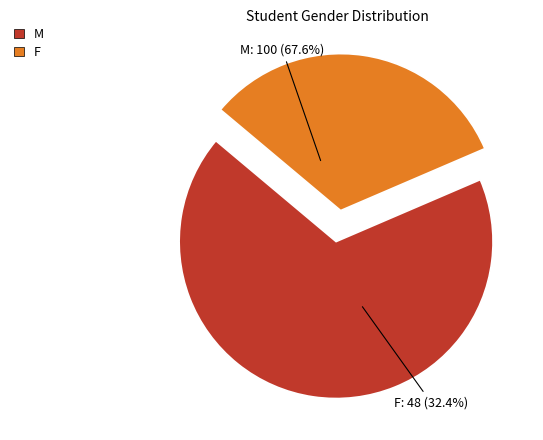

Which slice is the largest?

M